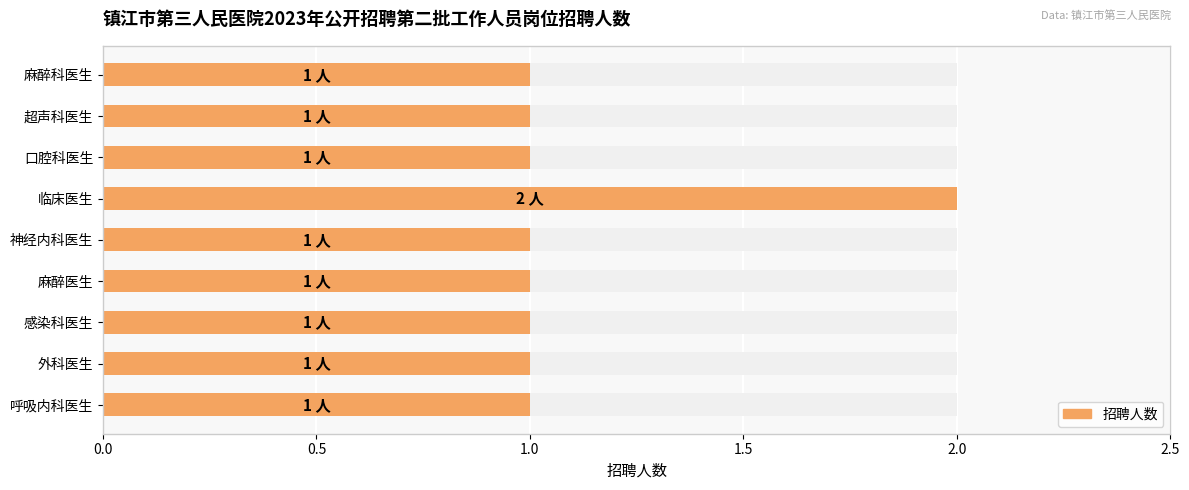

Is it true that the value at 麻醉科医生 is 1?

True